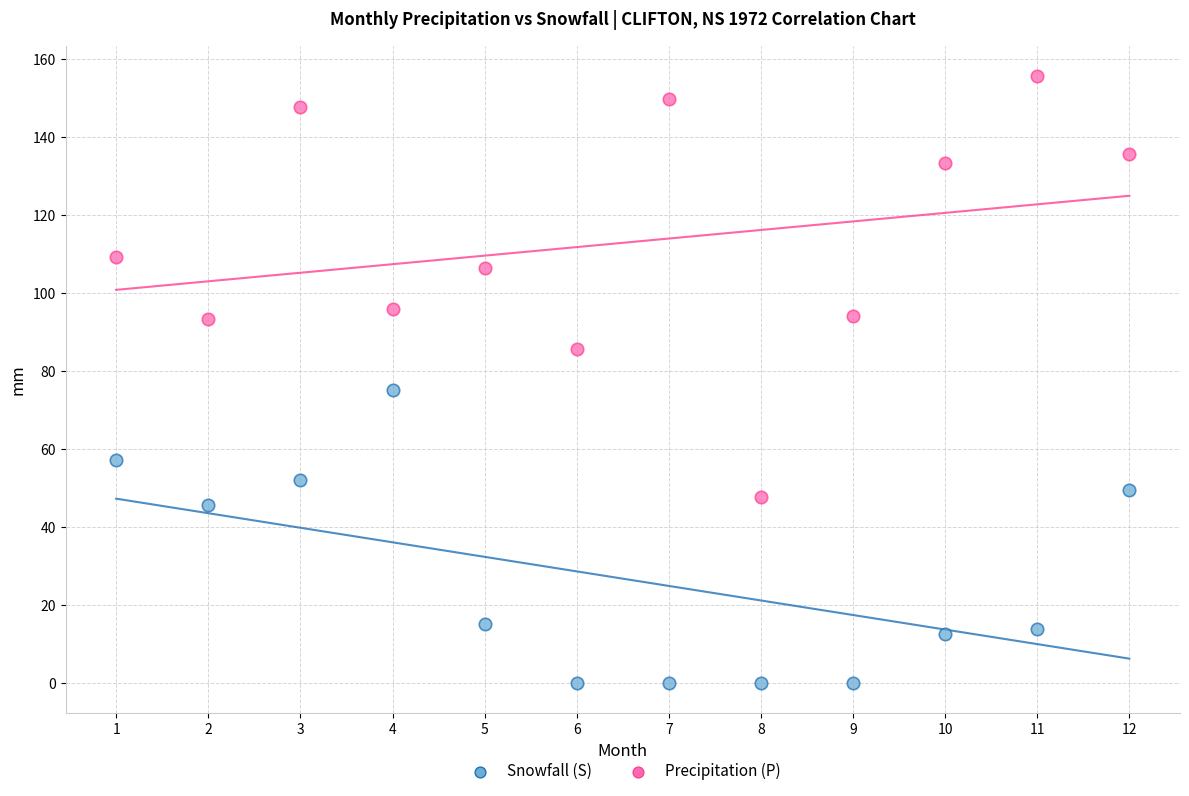

Across all data points, what is the range of Y values (max minus min)?

155.6